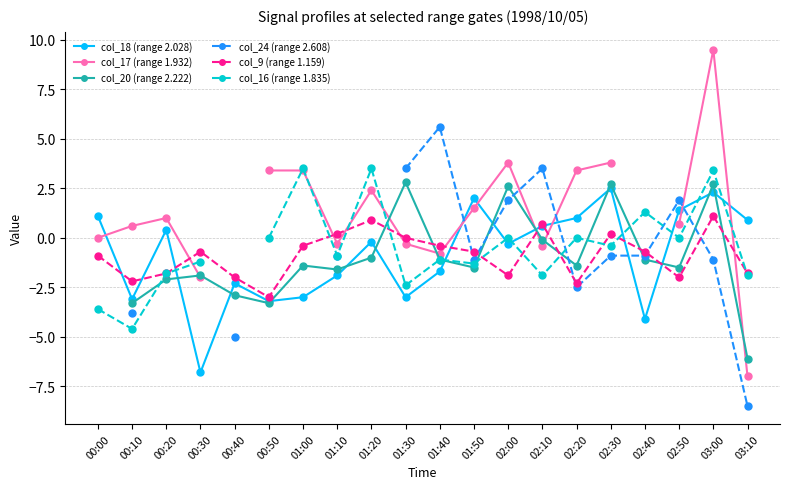

How many interior local valleys does the col_18 (range 2.028) series have?

6